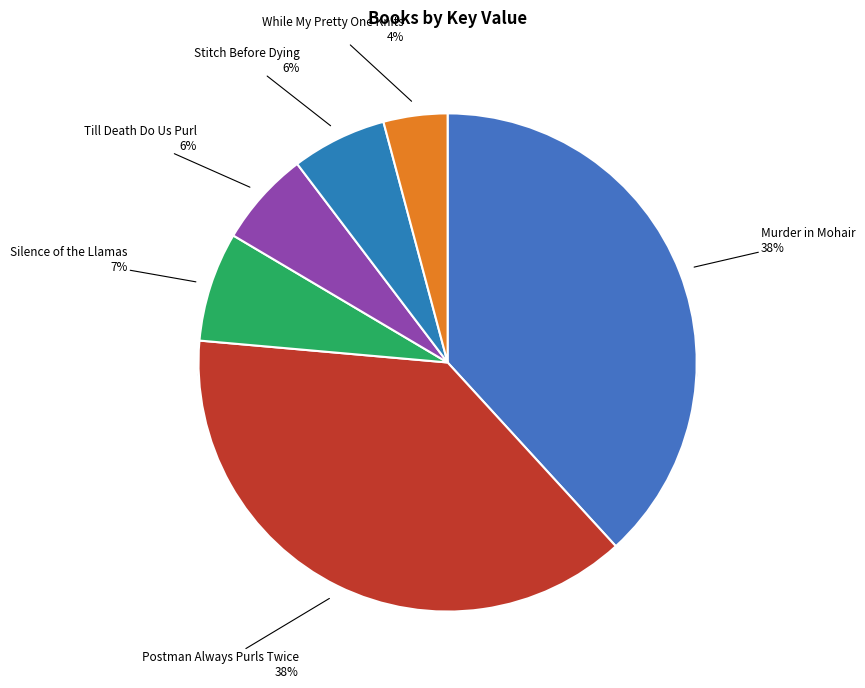

The Murder in Mohair slice represents 47% of the pie. True or false?

False